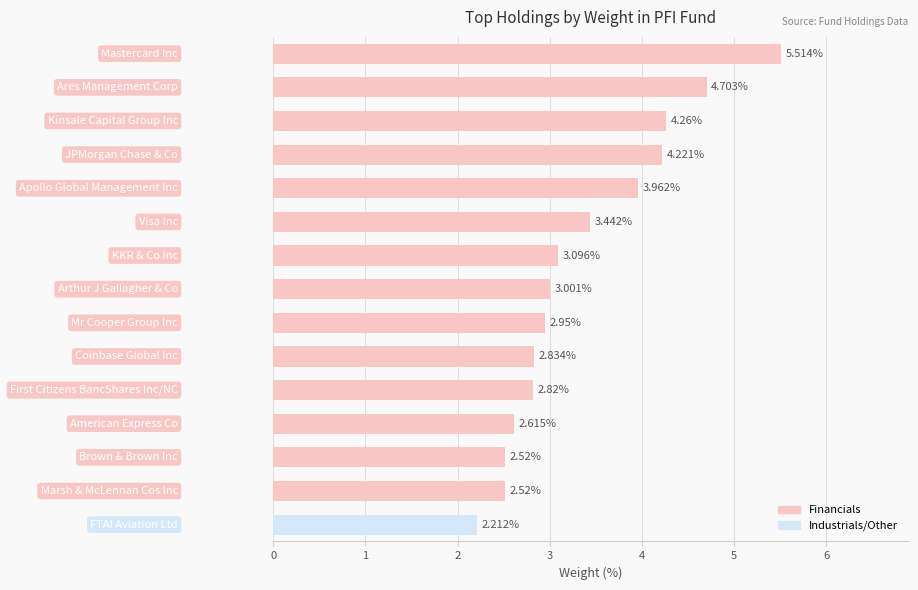

What is the difference between the maximum and minimum values?

3.3